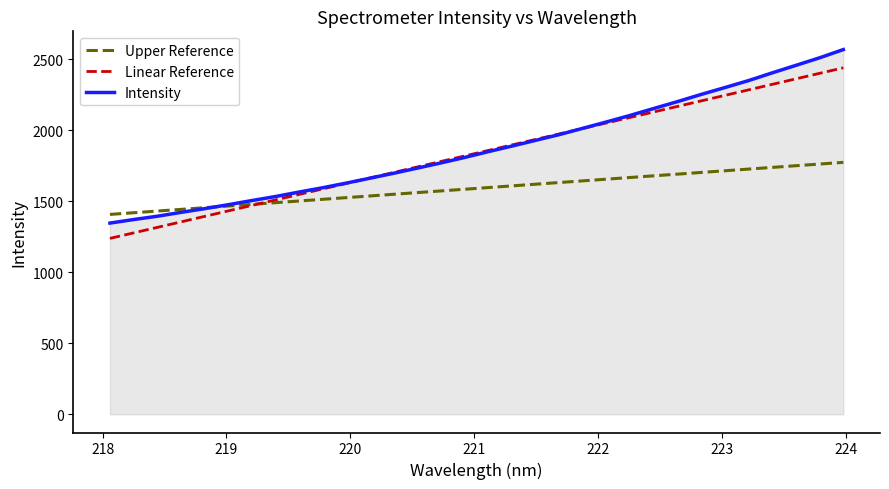

What is the maximum value shown in the chart?

2567.4